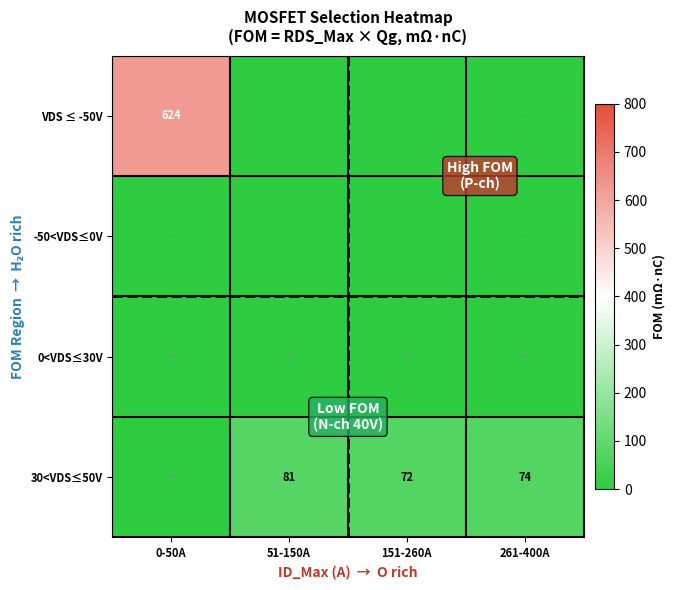

True or false: 30<VDS≤50V has a value of 72 at 151-260A.

True